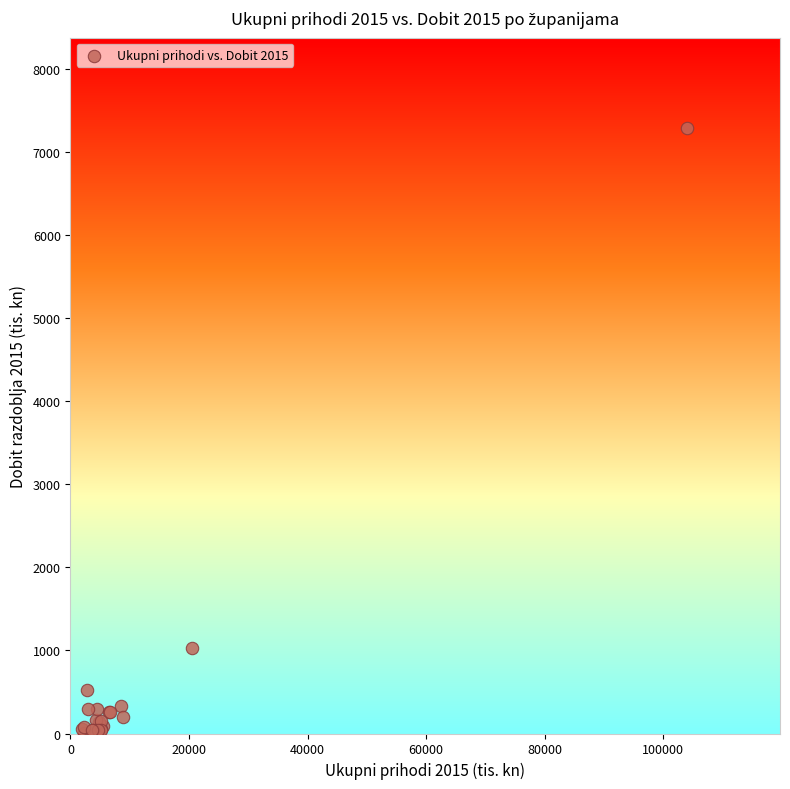

What Y value in the scatter plot is closest to 3643?

1028.0